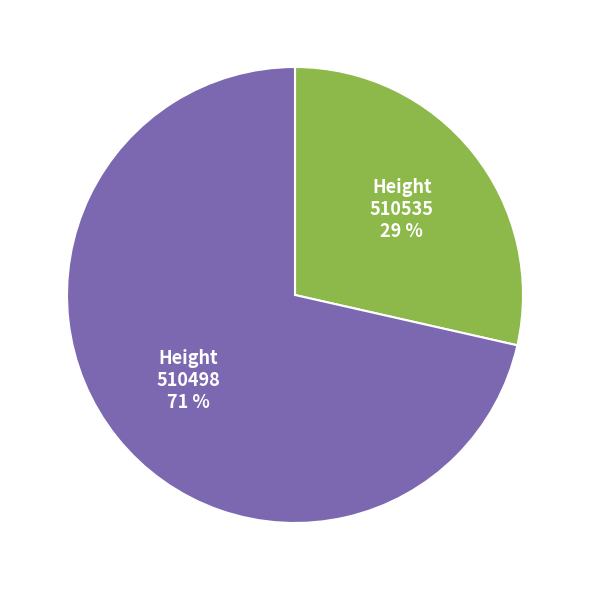

Is there any slice that represents more than half of the pie?

Yes